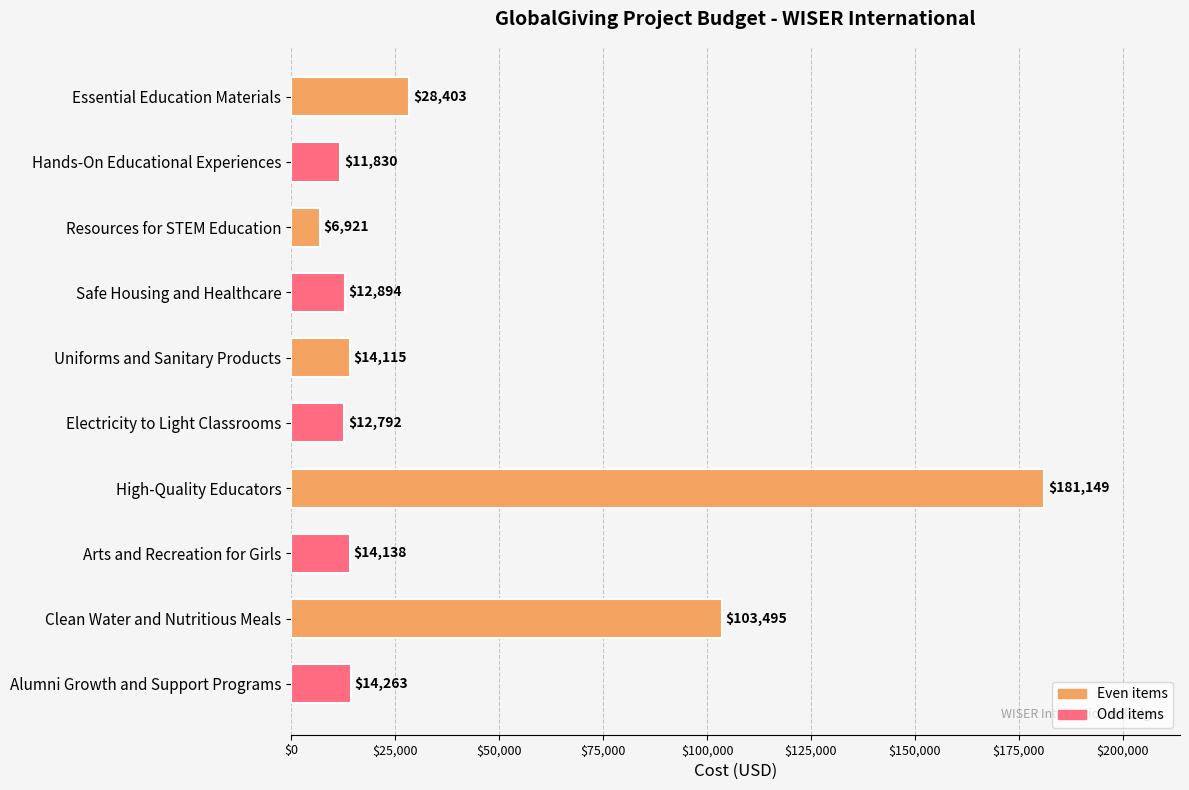

What is the change in value from Resources for STEM Education to High-Quality Educators?

+174228